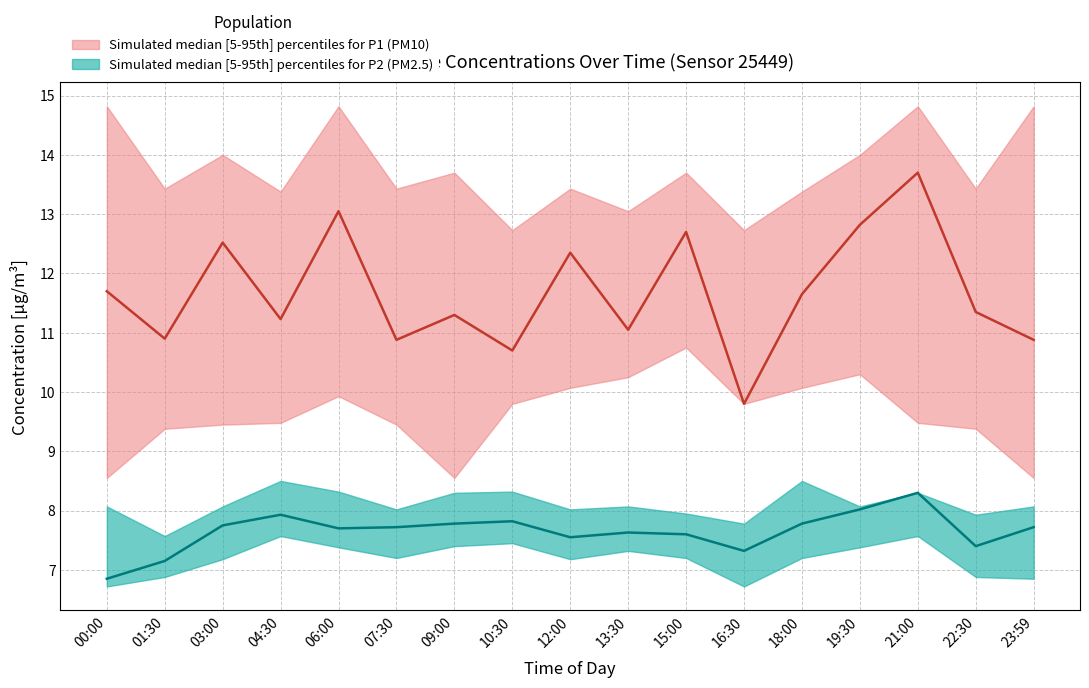

True or false: P2_median and P2_lower intersect in this chart.

False